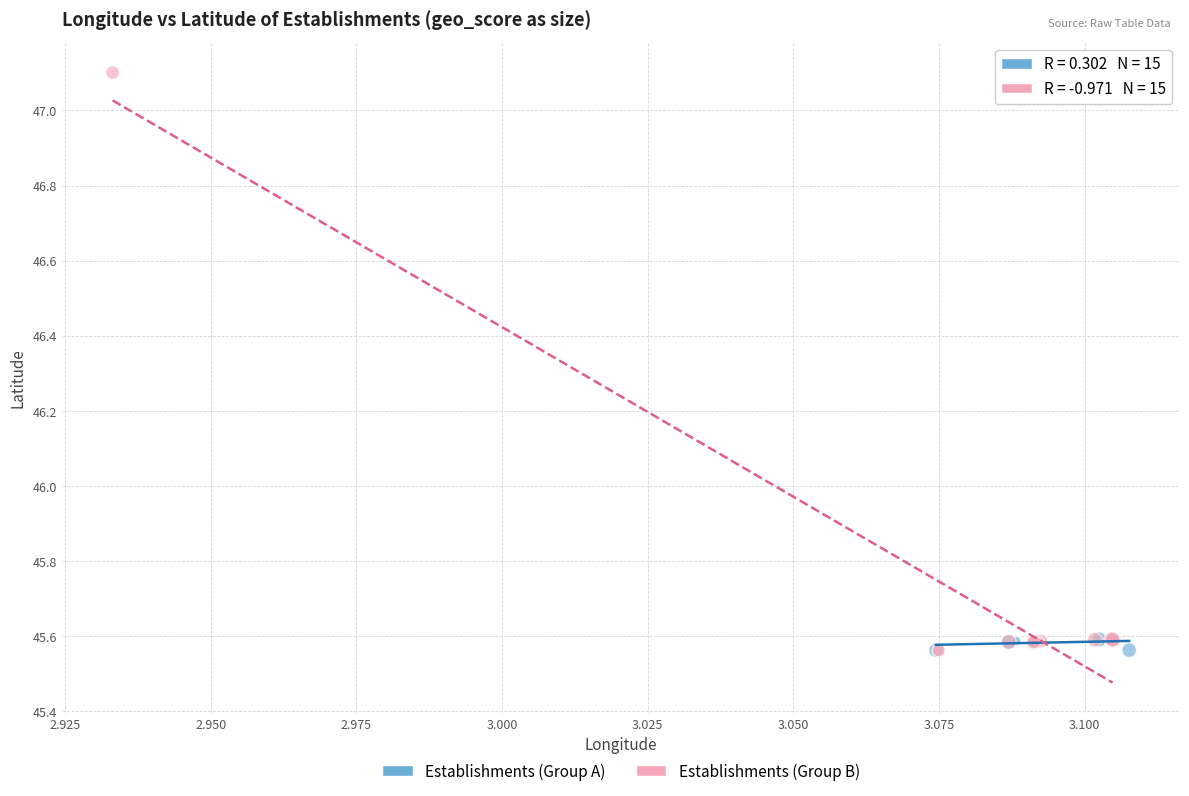

Which series has the largest Y range (max minus min)?

Establishments (Group B)